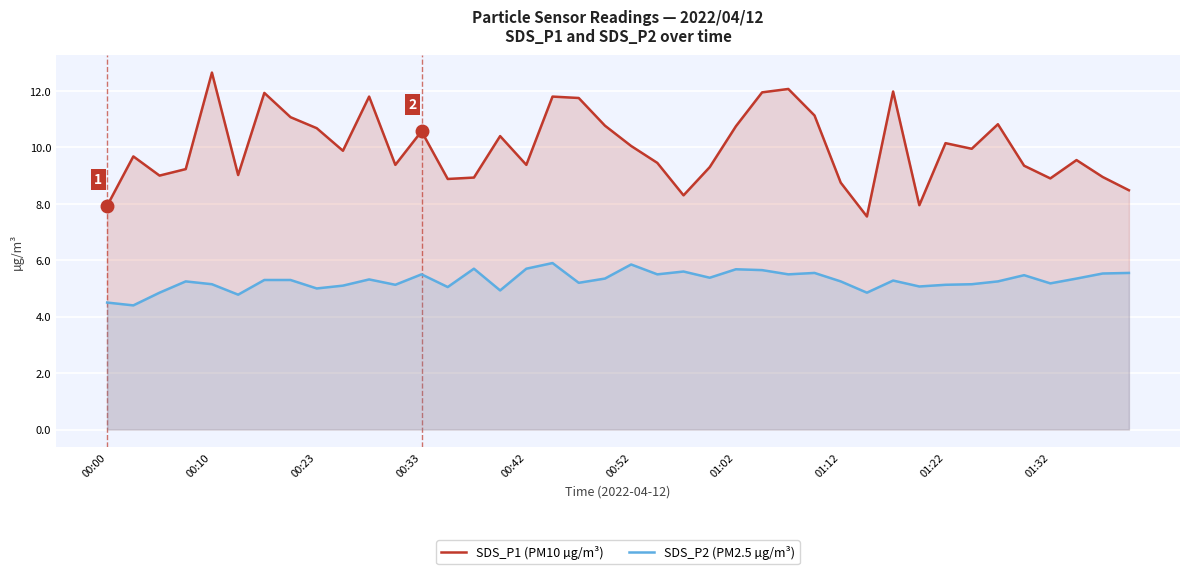

How many lines are shown in the chart?

2